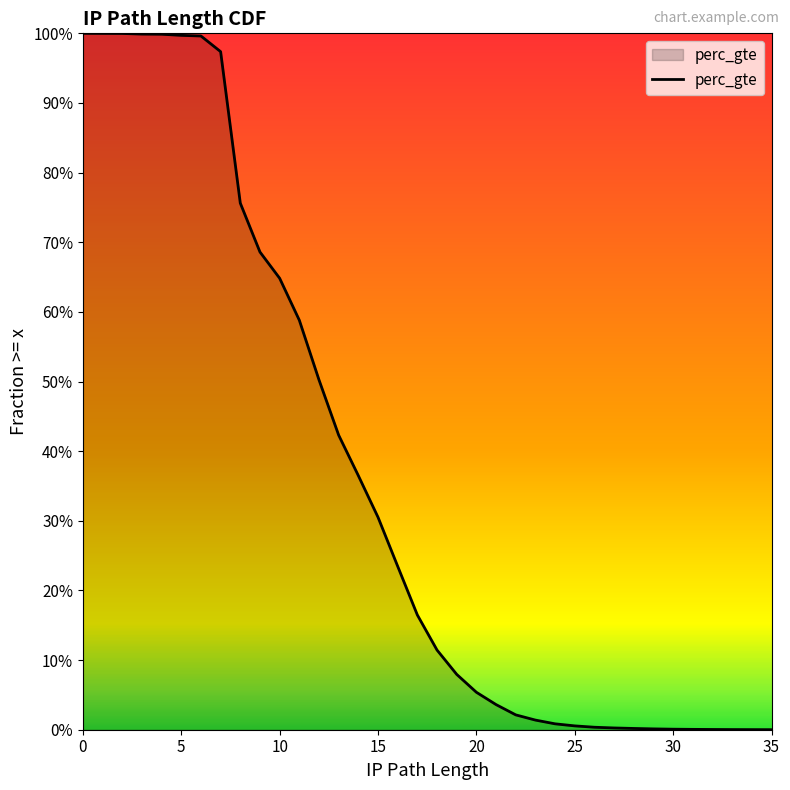

Does the chart display data point markers on the line(s)?

No